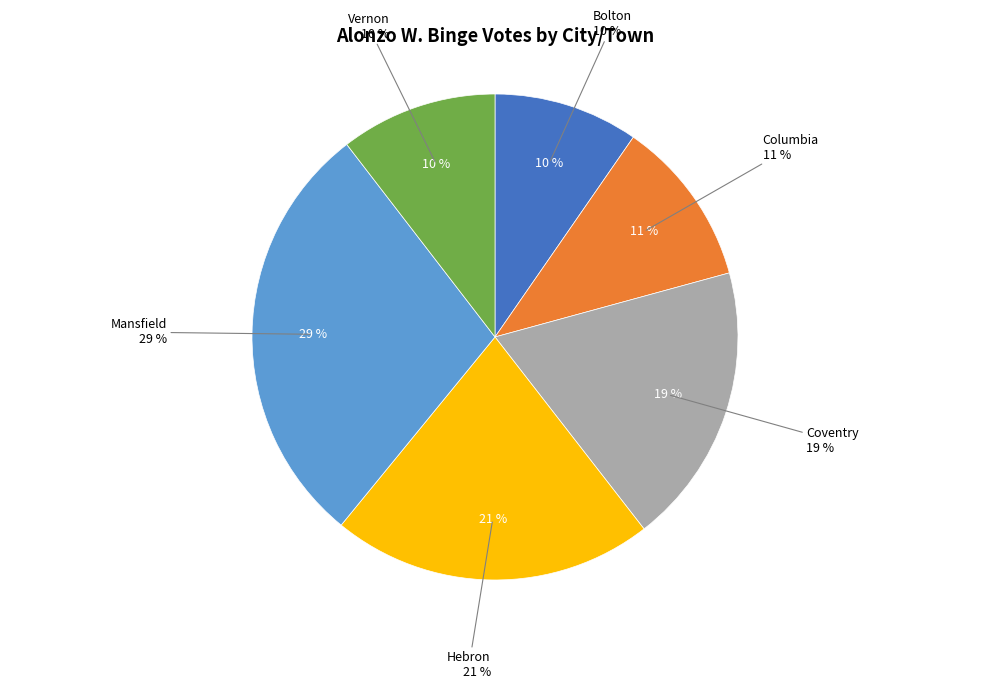

To the nearest percent, what is the average slice percentage?

17%